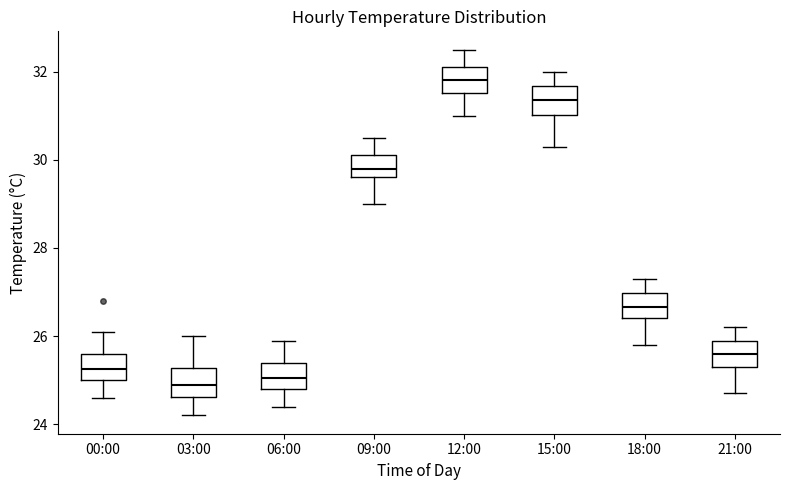

Reading left to right, transcribe this box plot: for each box, give where its median line is, the range the box spans, and where its two whiskers end, as read against the y-axis. The values are not printed on the chart, so give them approximately, as read against the axis.

00:00: median 25.2, box 25.0 to 25.6, whiskers 24.6 to 26.2
03:00: median 25.0, box 24.6 to 25.2, whiskers 24.2 to 26.0
06:00: median 25.0, box 24.8 to 25.4, whiskers 24.4 to 26.0
09:00: median 29.8, box 29.6 to 30.2, whiskers 29.0 to 30.6
12:00: median 31.8, box 31.6 to 32.2, whiskers 31.0 to 32.6
15:00: median 31.4, box 31.0 to 31.6, whiskers 30.4 to 32.0
18:00: median 26.6, box 26.4 to 27.0, whiskers 25.8 to 27.4
21:00: median 25.6, box 25.4 to 26.0, whiskers 24.8 to 26.2